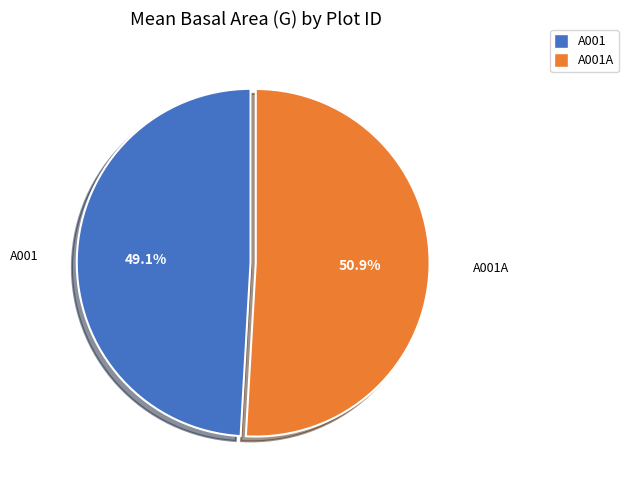

Is there a majority slice in this chart?

Yes